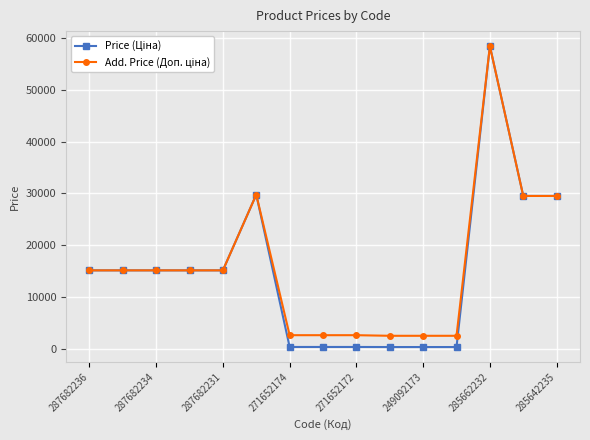

How many data points does each series have?

15